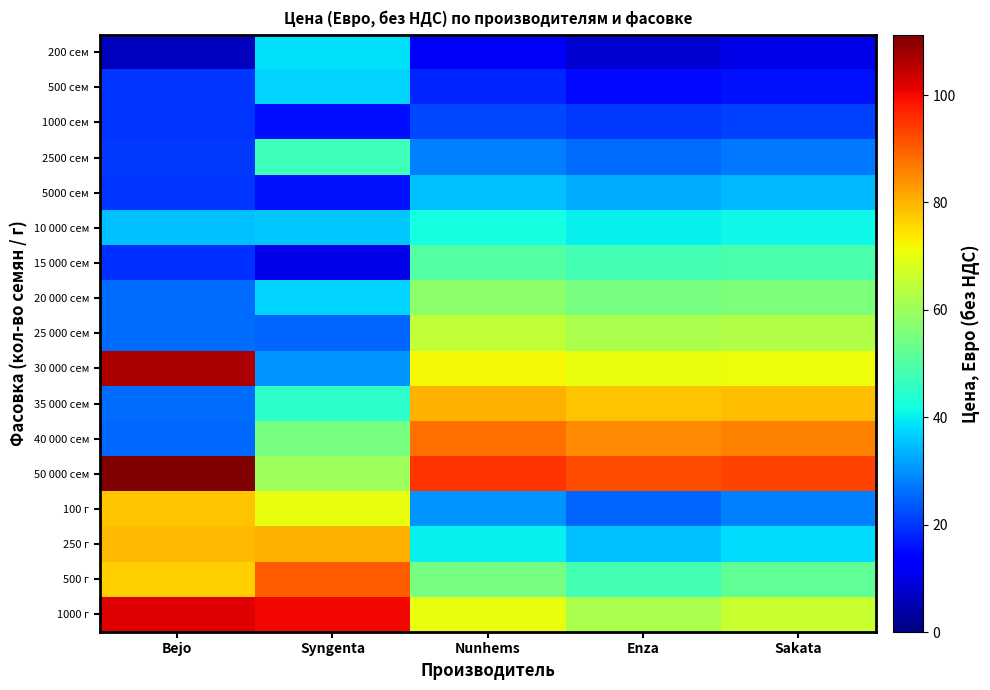

Which has a higher value, Bejo or Sakata?

Sakata